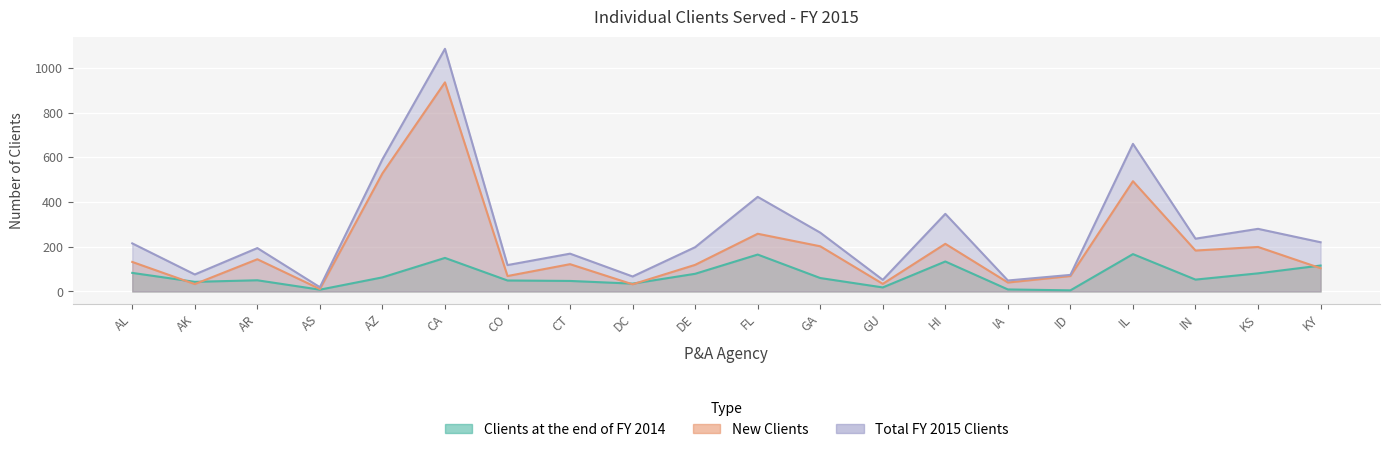

What is the maximum value for Total FY 2015 Clients?

1085